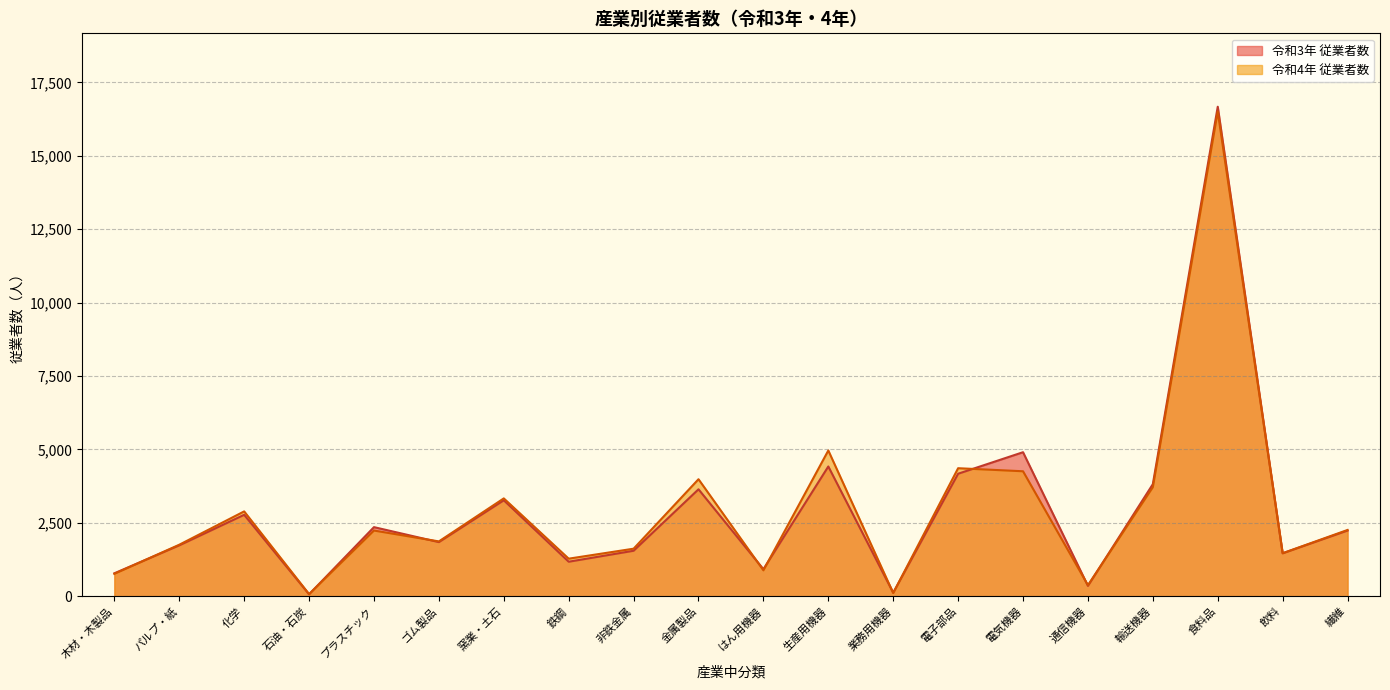

The 令和3年 従業者数 series shows 597 at 通信機器. True or false?

False